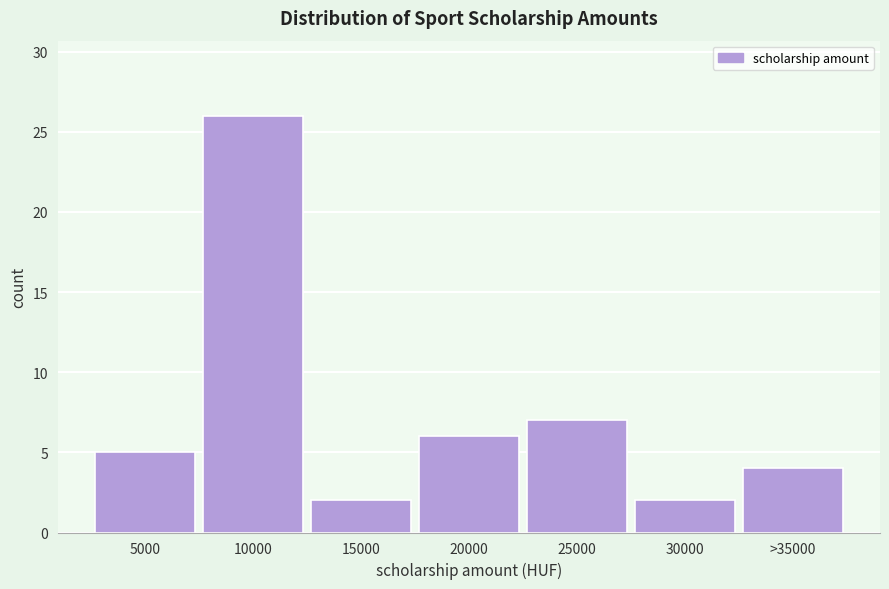

Reading left to right, extract all data points from this chart.

5	26	2	6	7	2	4